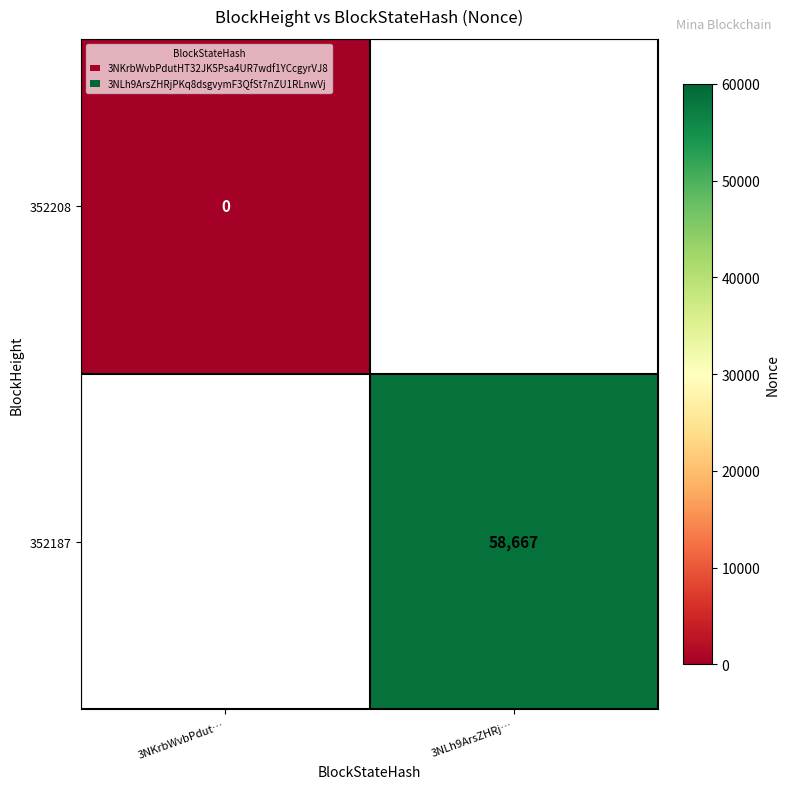

How many categories are shown in the chart?

2